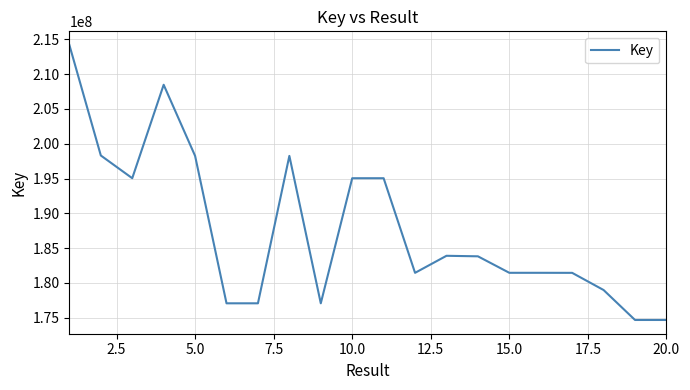

Does the chart display data point markers on the line(s)?

No